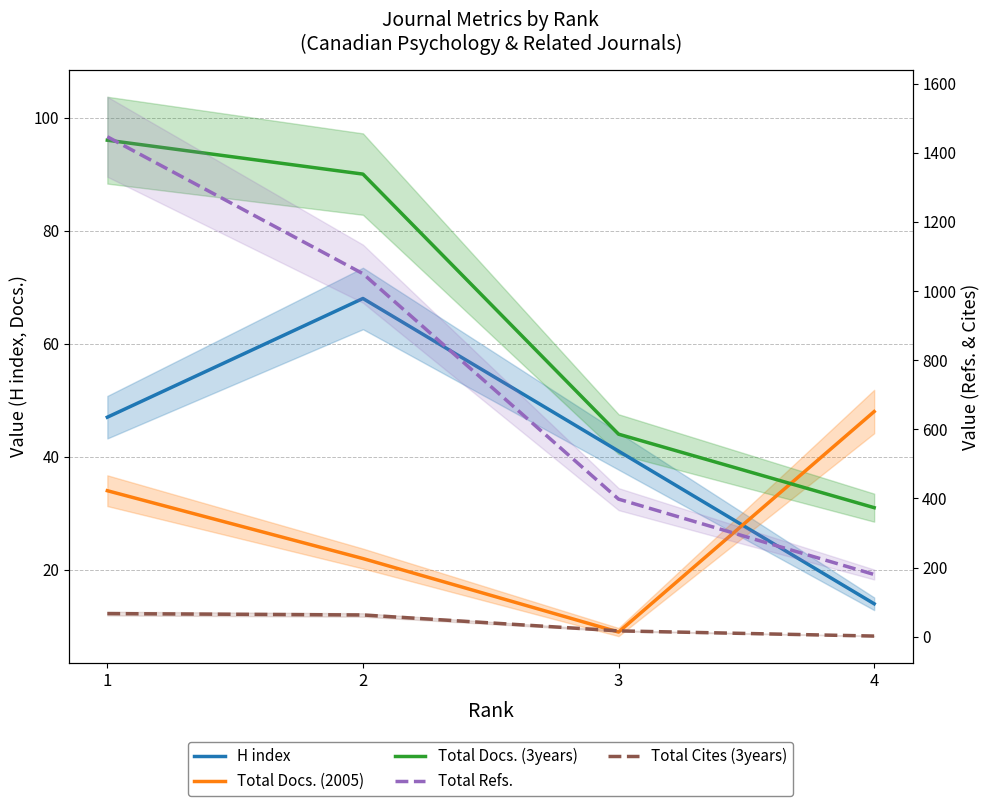

What is the difference between the second highest and minimum values in the Total Docs. (2005) series?

25